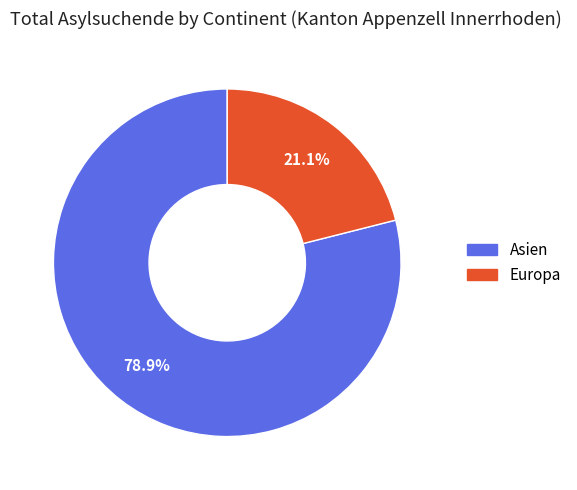

Count the number of slices in the pie.

2